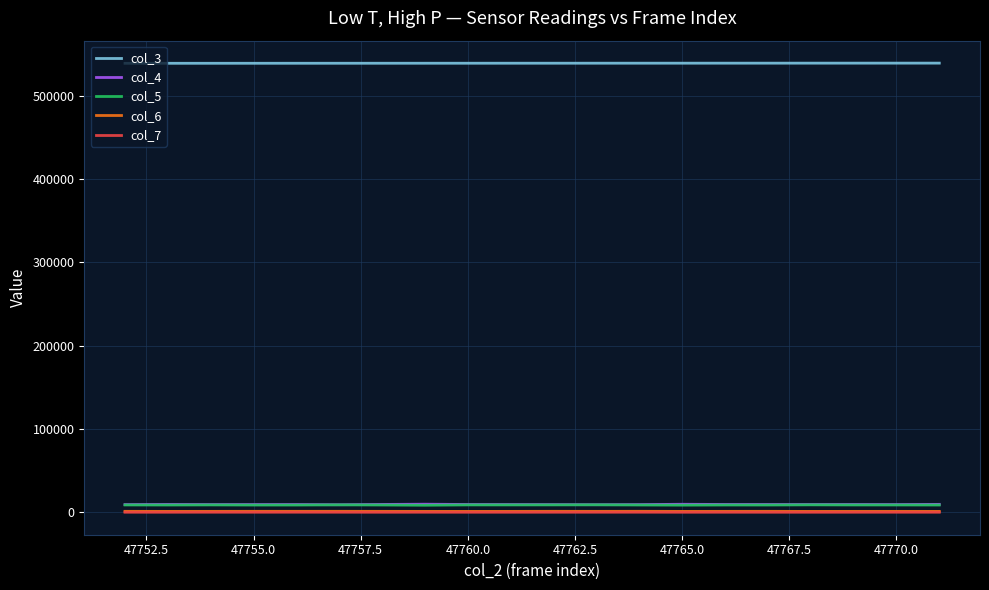

True or false: col_5 and col_7 intersect in this chart.

False